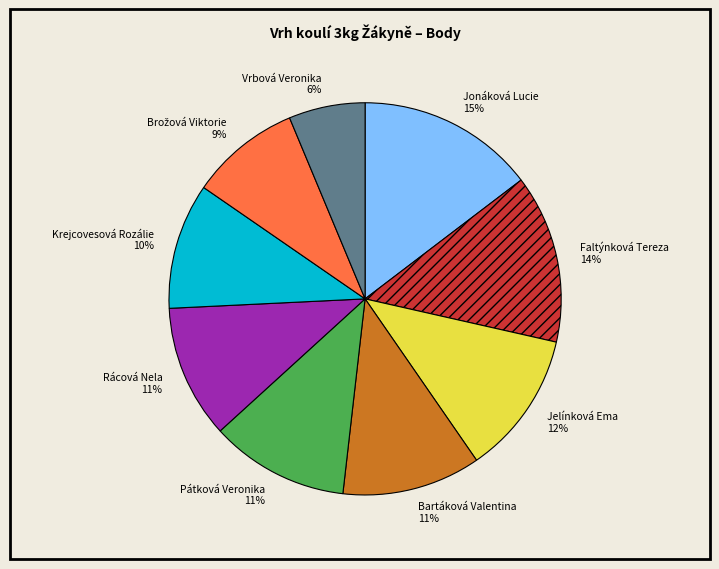

To the nearest percent, what is the average slice percentage?

11%